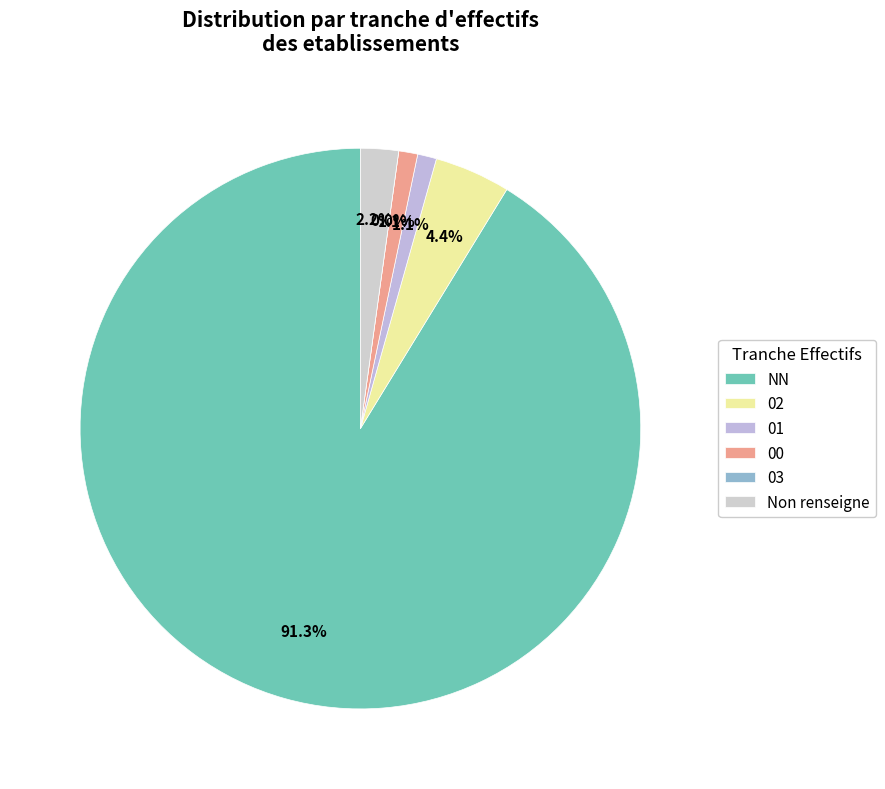

How many segments does this pie chart have?

6